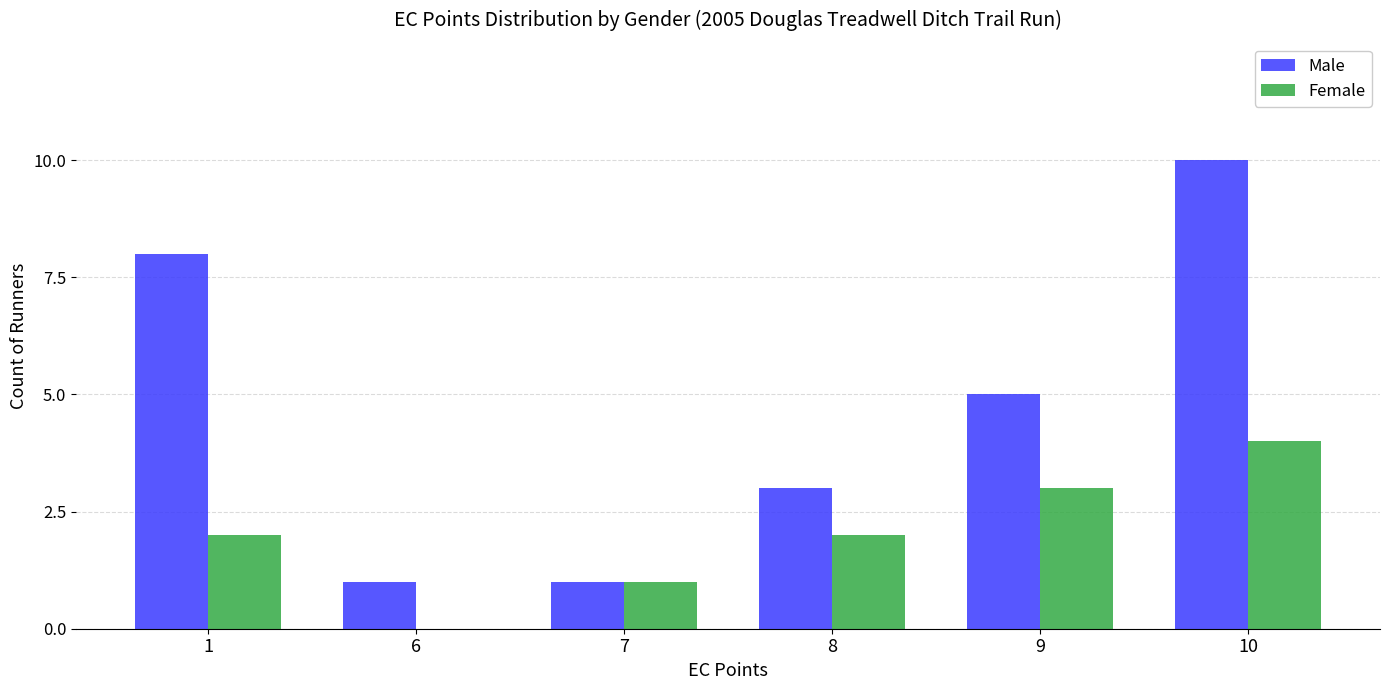

Are the bars horizontal?

No